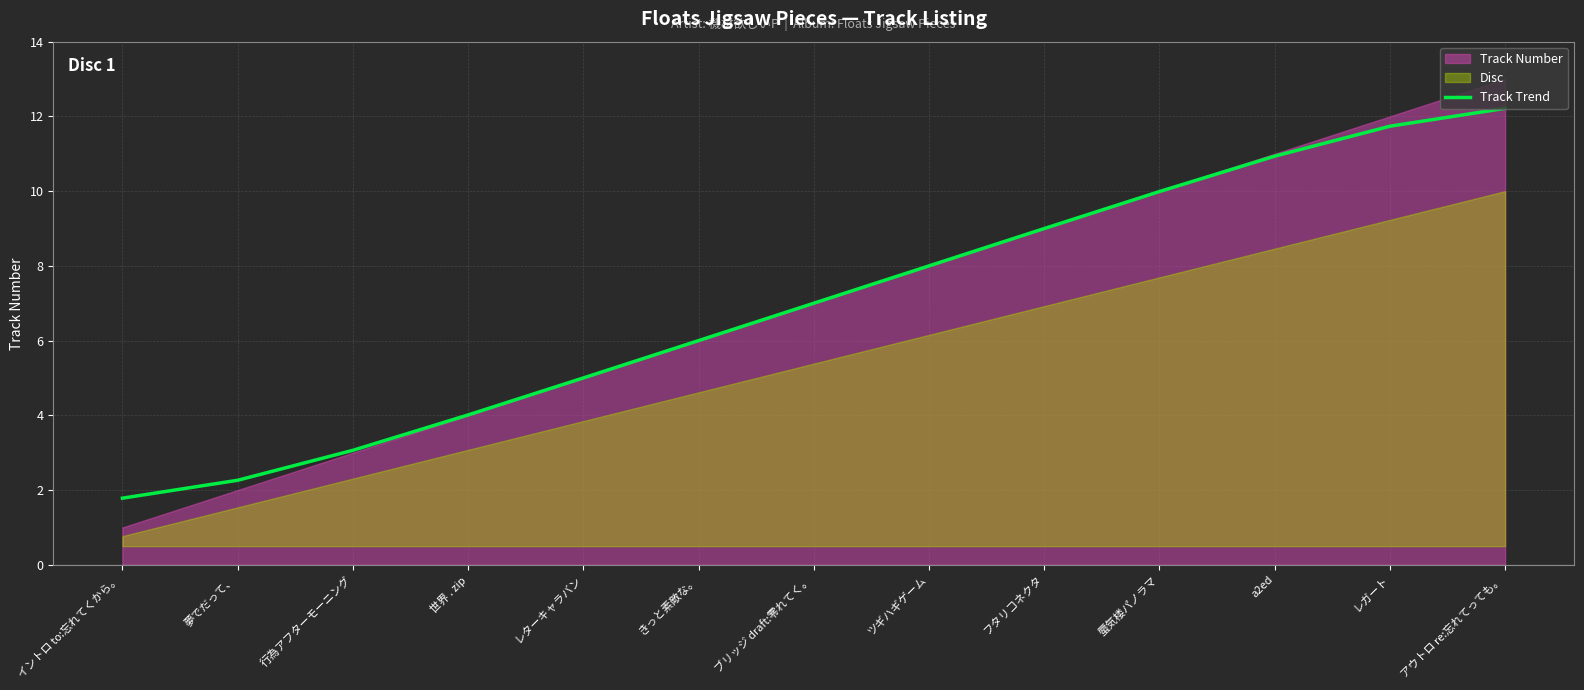

True or false: the data shows 6.0 at きっと素敵な。.

True